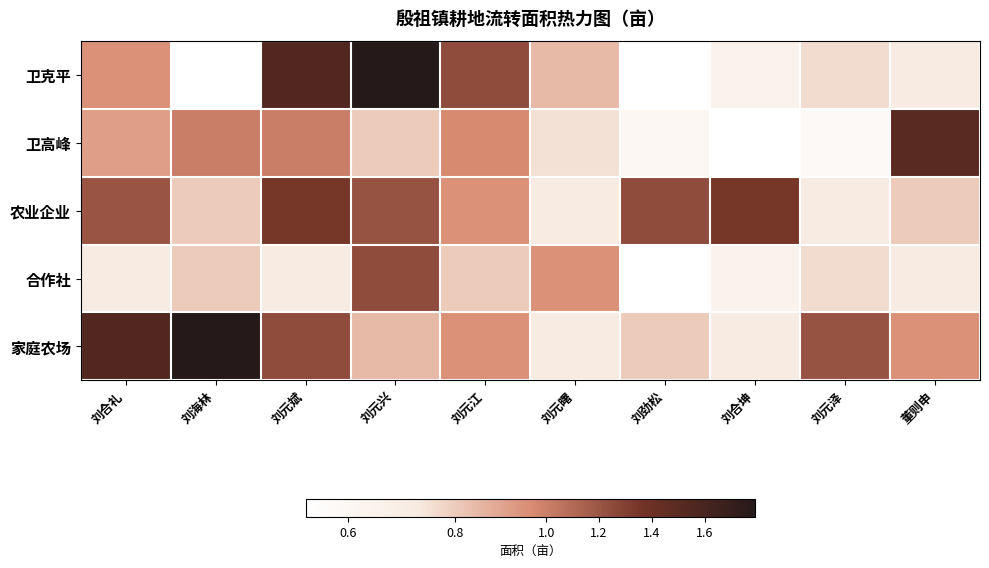

At 刘元斌, list the series in order from largest to smallest.

卫克平, 农业企业, 家庭农场, 卫高峰, 合作社